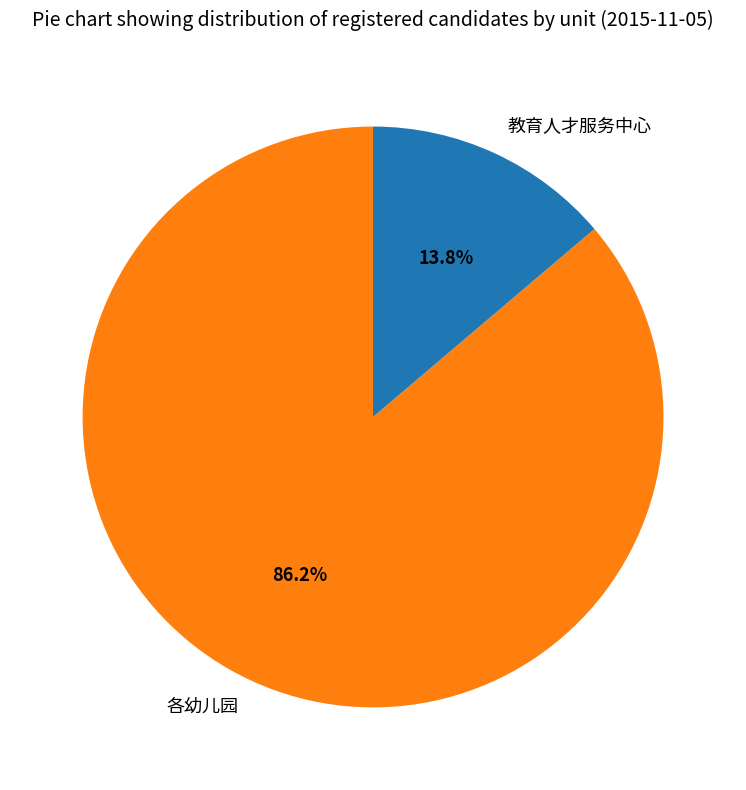

The 教育人才服务中心 slice represents 14% of the pie. True or false?

True